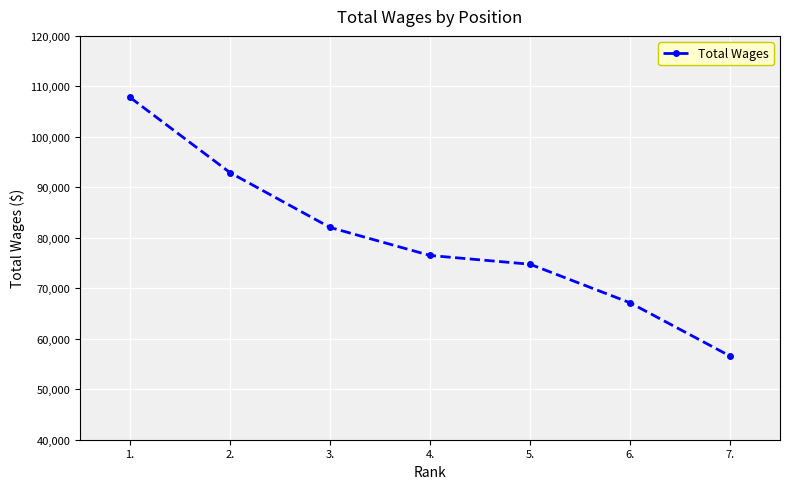

List the labels in order of value, smallest first.

7., 6., 5., 4., 3., 2., 1.